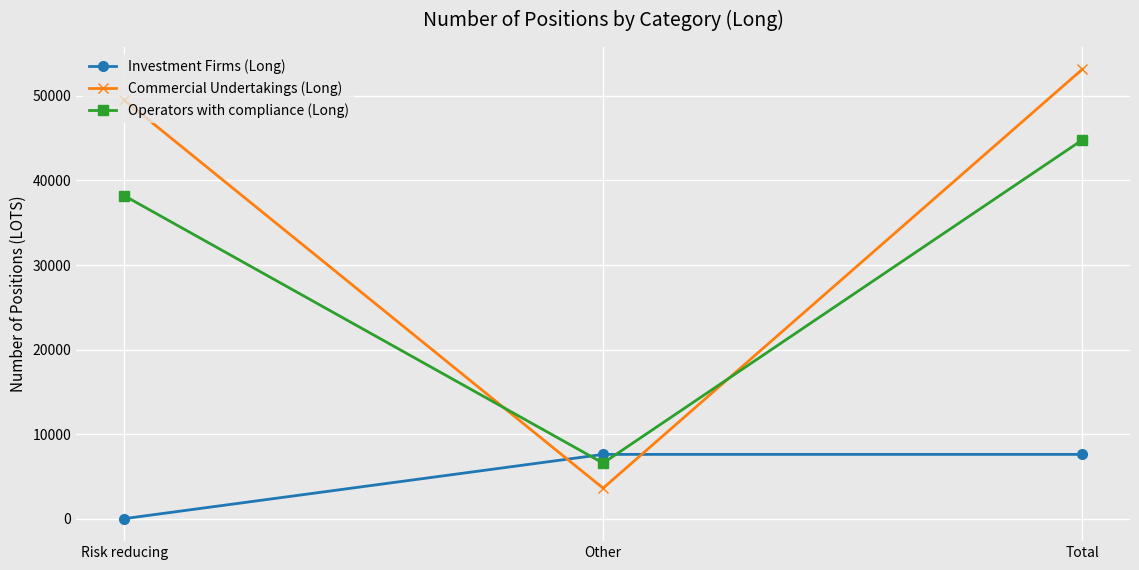

Is the value of Investment Firms (Long) at Other greater than the value of Commercial Undertakings (Long) at Total?

No